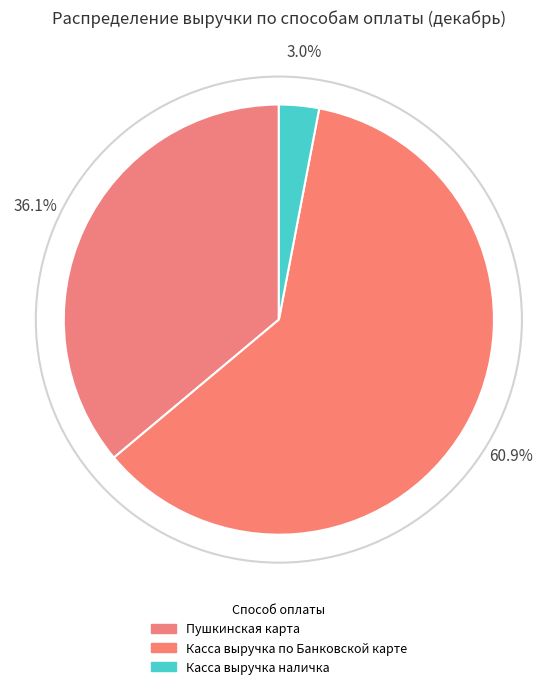

Which slice represents more than half of the pie?

Касса выручка по Банковской карте